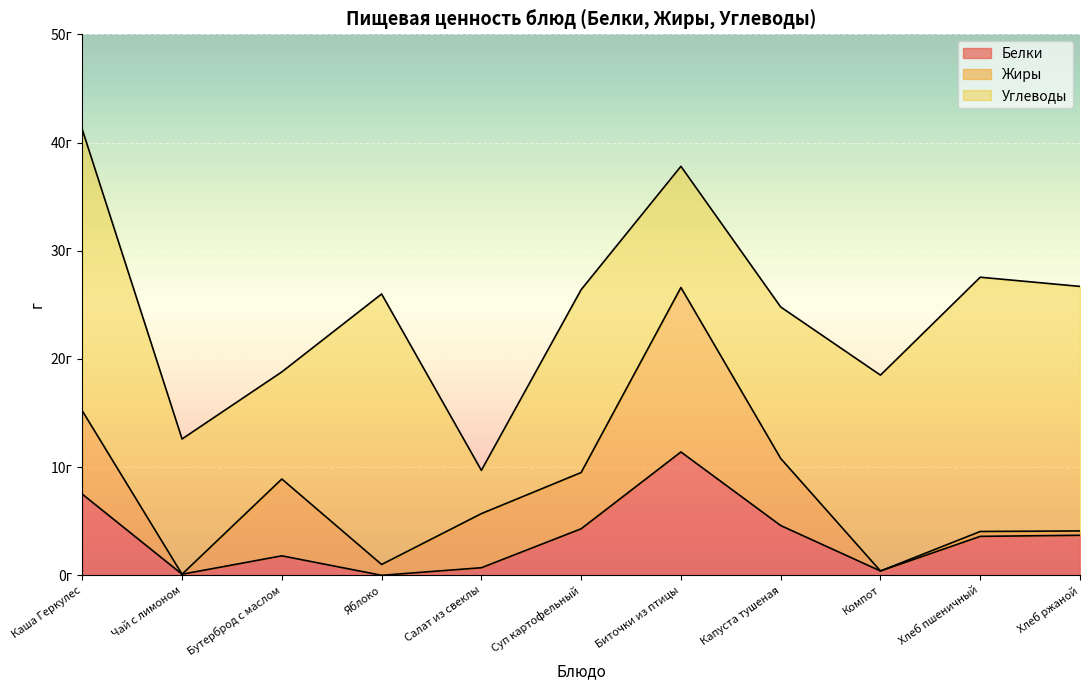

What is the greatest value displayed?

26.0